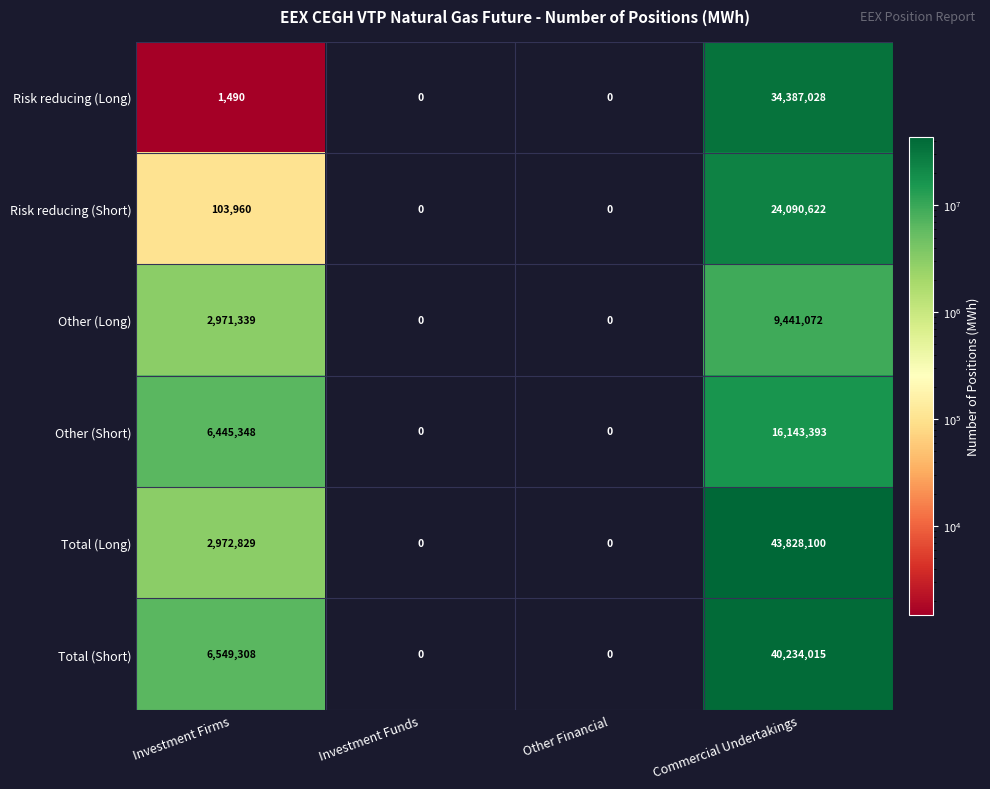

At how many categories does at least one series exceed 8414645?

1